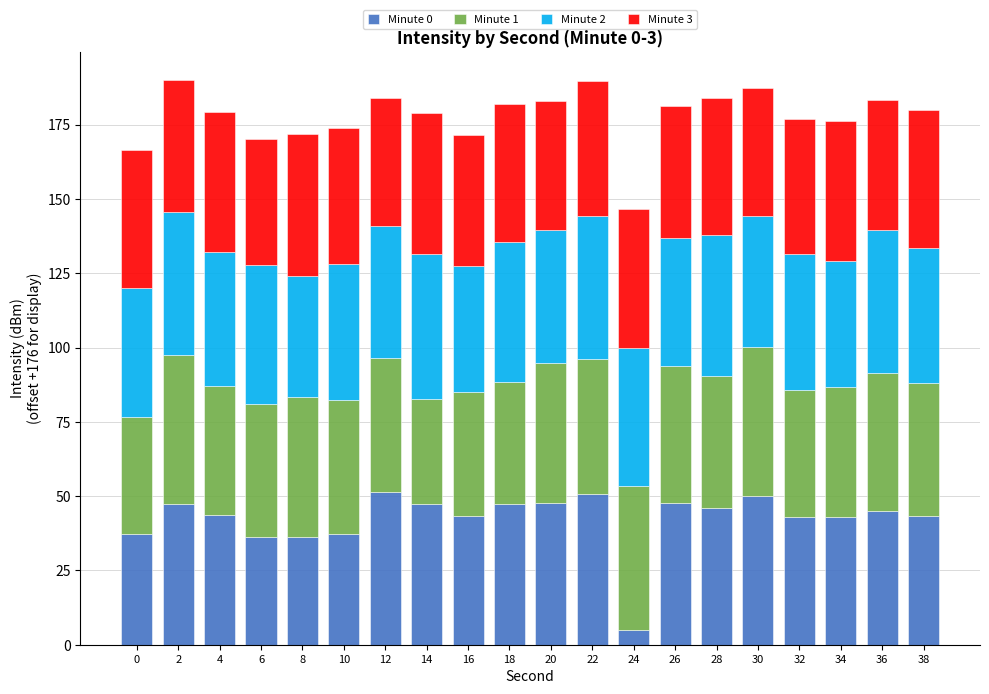

What is the average value of the Minute 0 series?

42.4